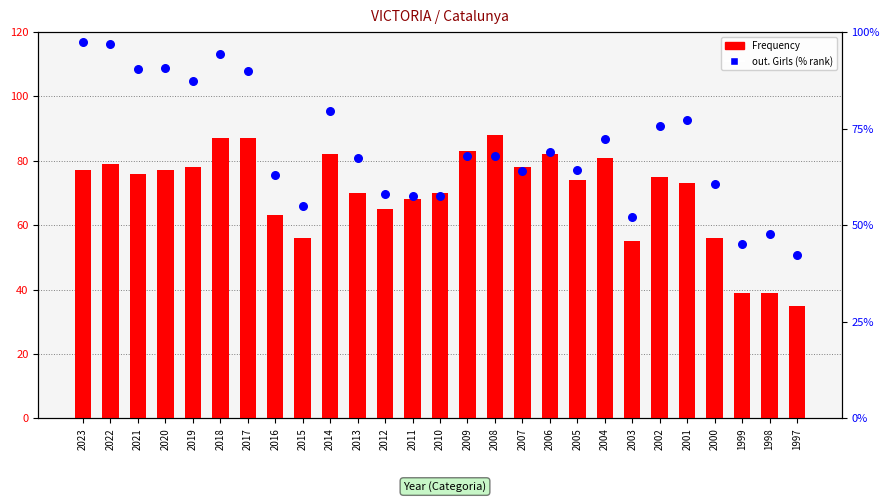

At which category is the sum across all series the highest?

2018